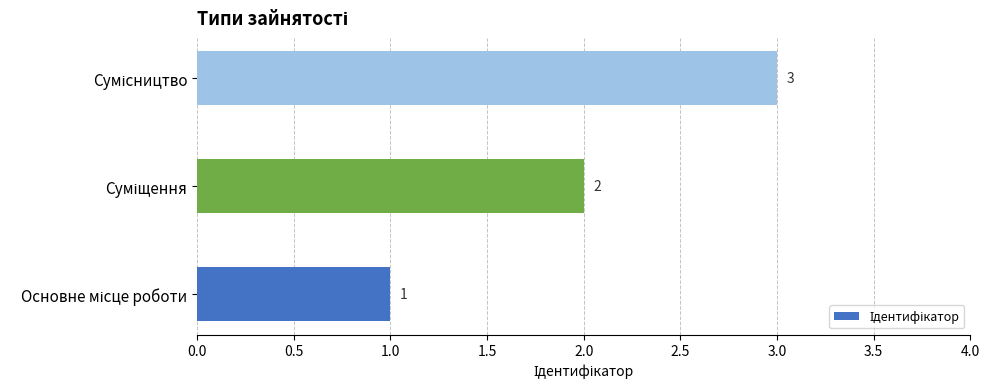

How many bars are there in total?

3